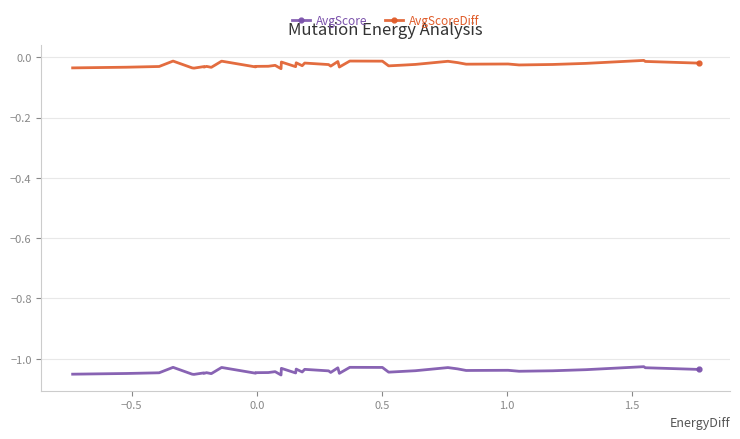

True or false: AvgScore has more than 0 points higher than both neighbors.

True